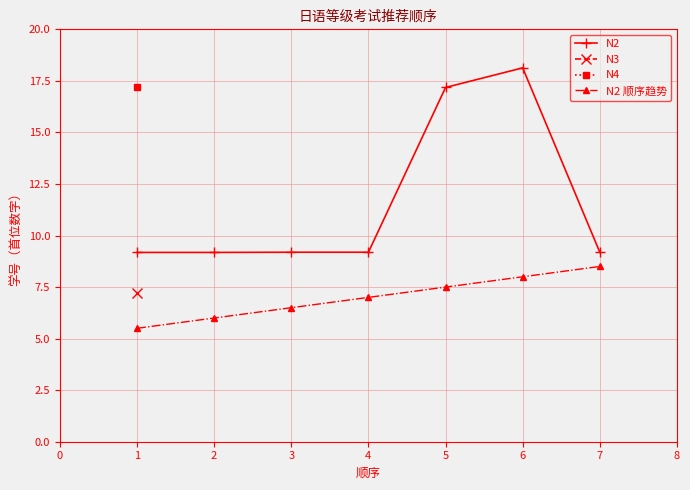

True or false: N2 顺序趋势 and N2 cross at least once.

False